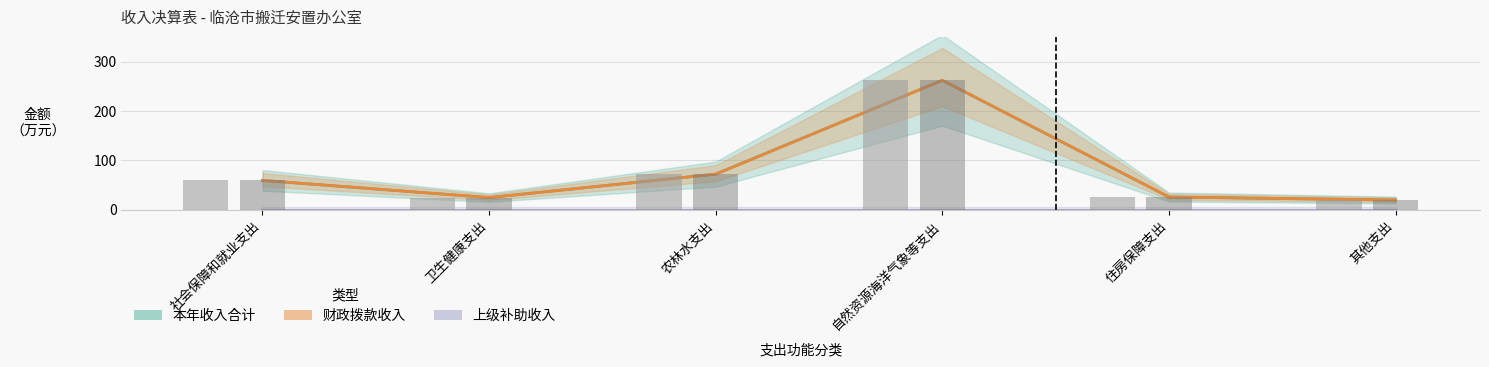

What position from the right is 住房保障支出?

2